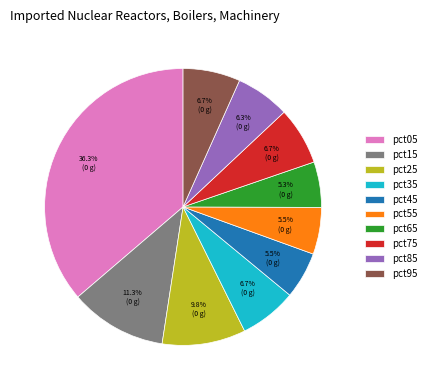

Between pct45 and pct05, which is larger?

pct05